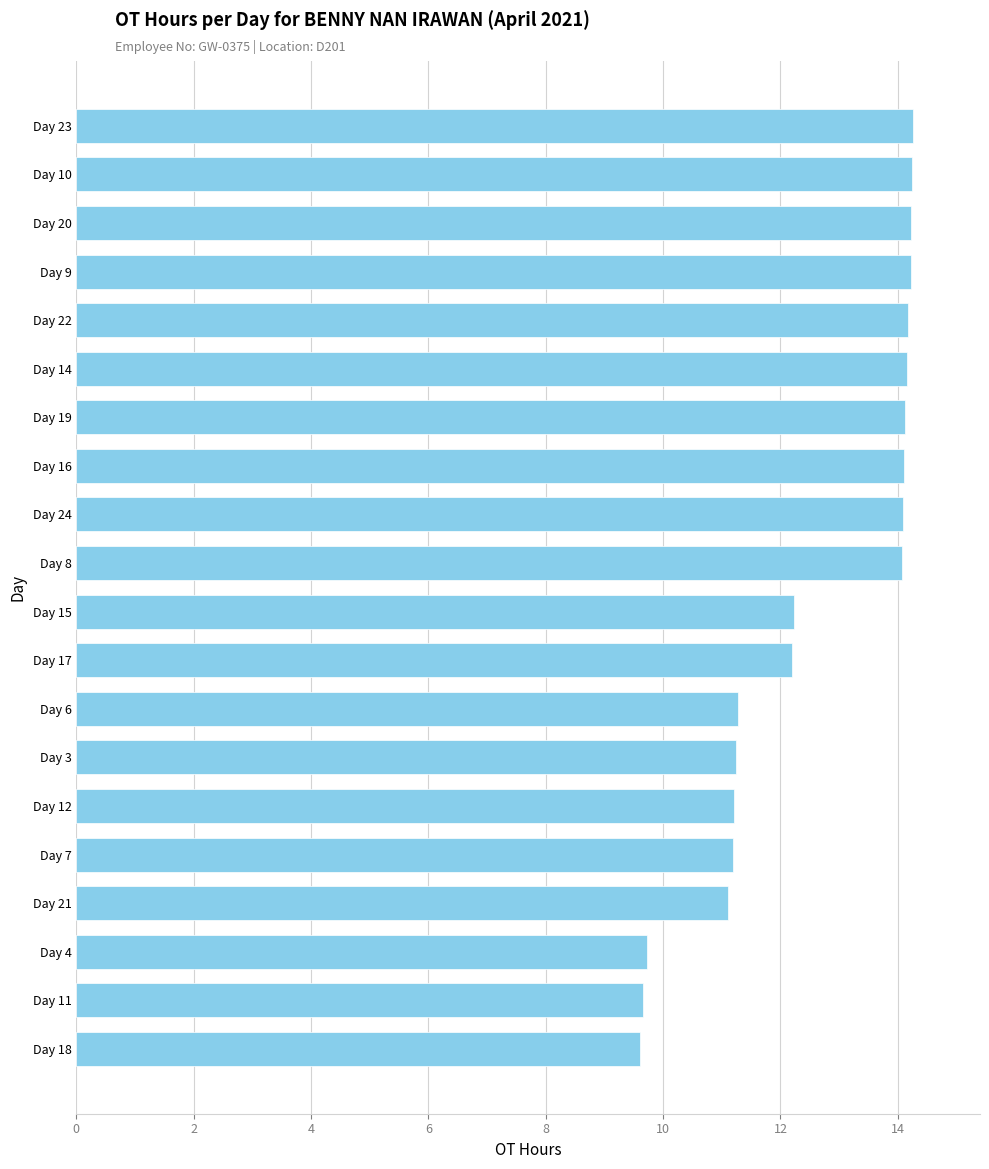

What is the smallest value displayed?

9.6